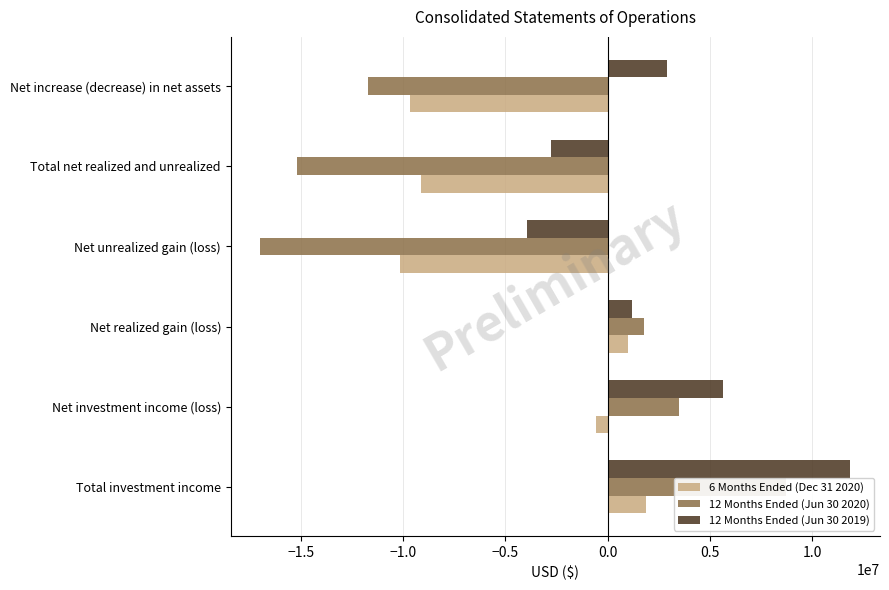

What is the difference between the 12 Months Ended (Jun 30 2019) values at −1.0 and 0.5?

1681457